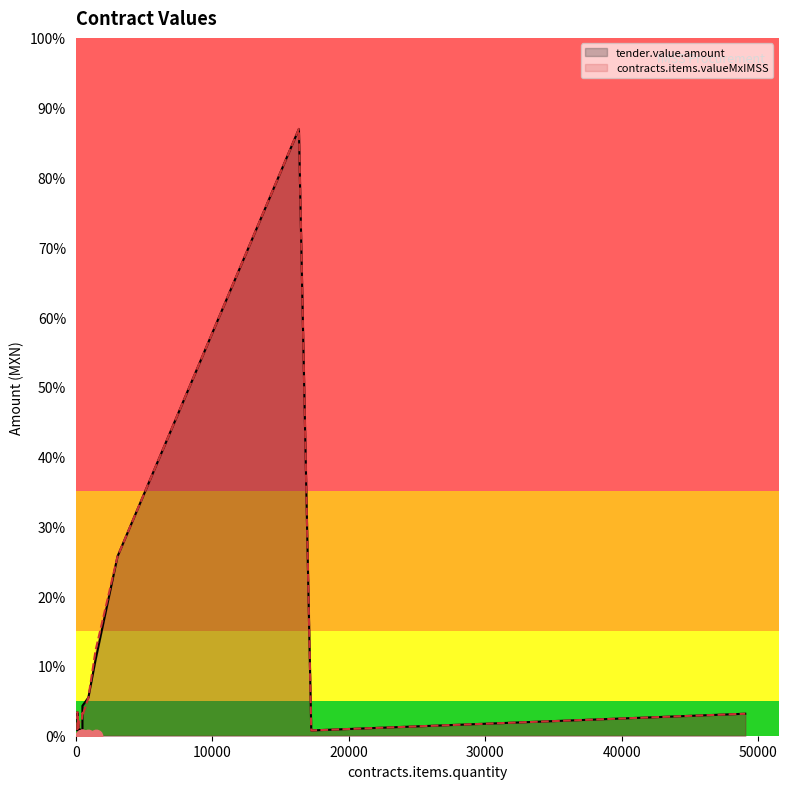

What are all the series names shown in the legend?

tender.value.amount, contracts.items.valueMxIMSS